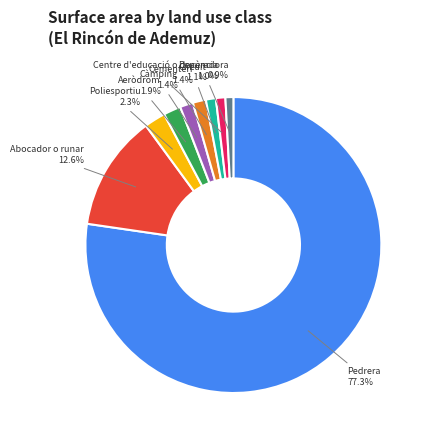

What is the majority slice?

Pedrera